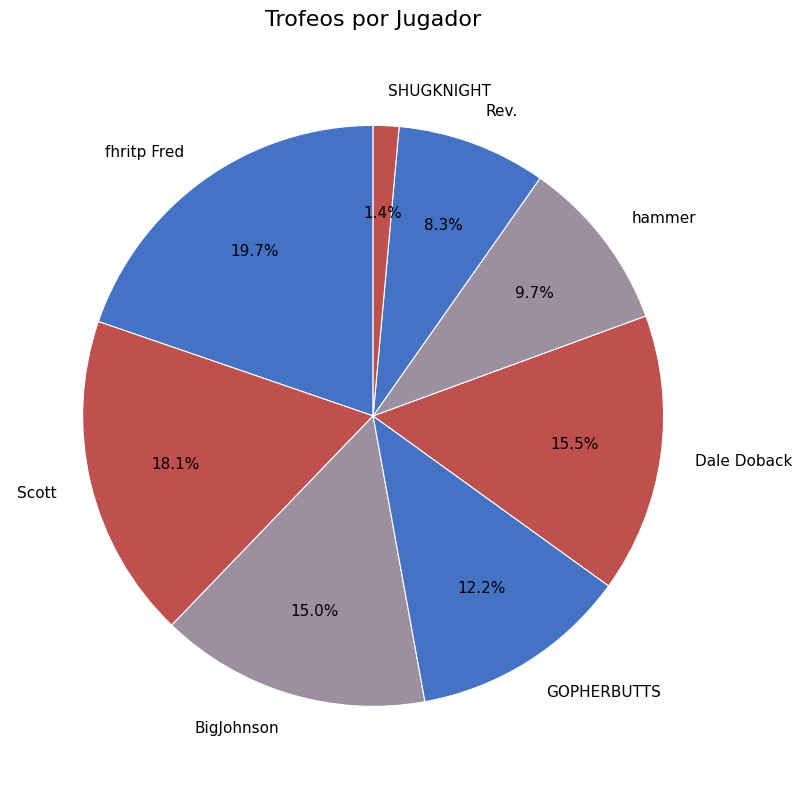

To the nearest percent, what portion does Scott represent?

18%